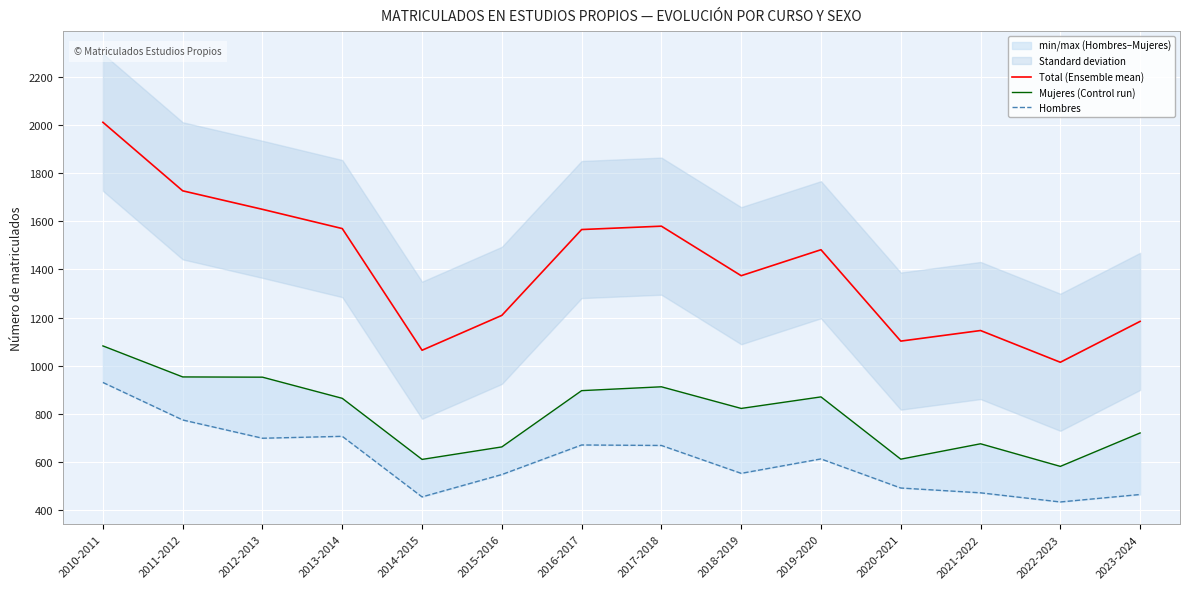

Is it true that Hombres equals 461 at 2016-2017?

False